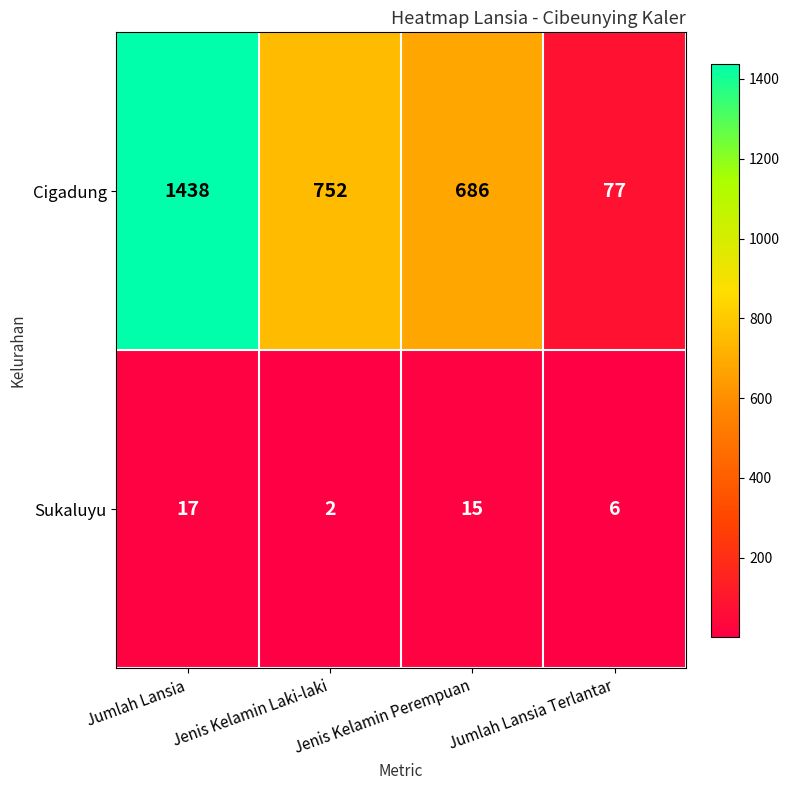

At Jumlah Lansia, list the series in order from largest to smallest.

Cigadung, Sukaluyu